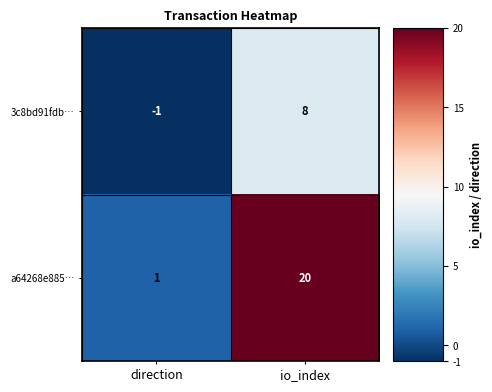

Which category has the highest value across all series?

io_index